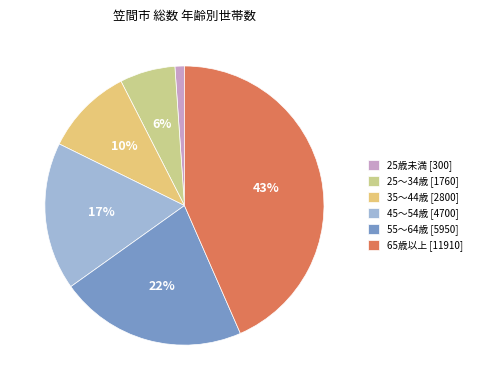

What is the smallest slice in the pie chart?

25歳未満